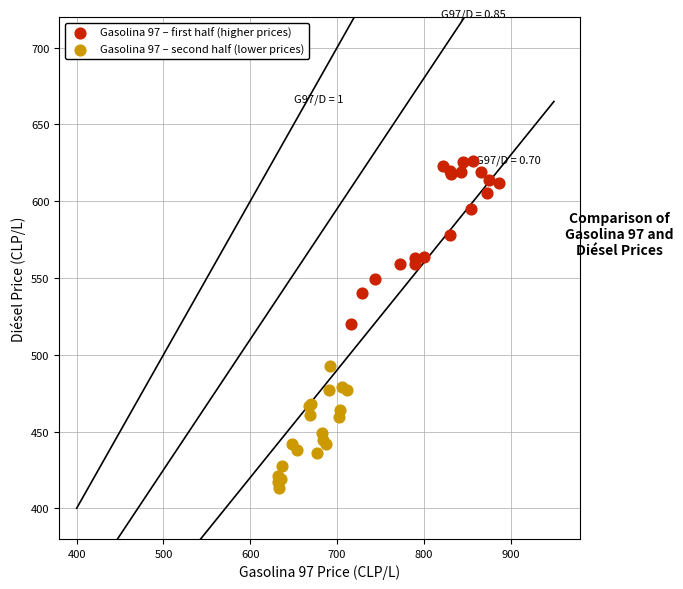

Which series has the widest spread of Y values?

Gasolina 97 – first half (higher prices)